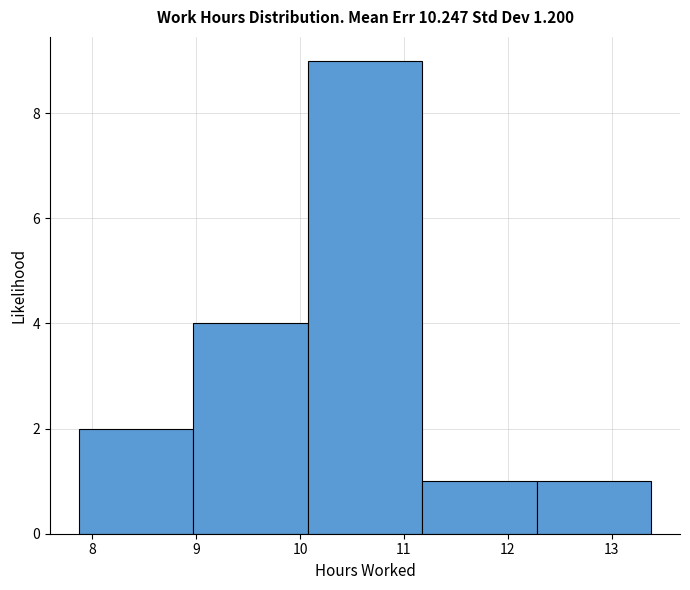

Which range on the x-axis has the tallest bar?

10.1 to 11.2